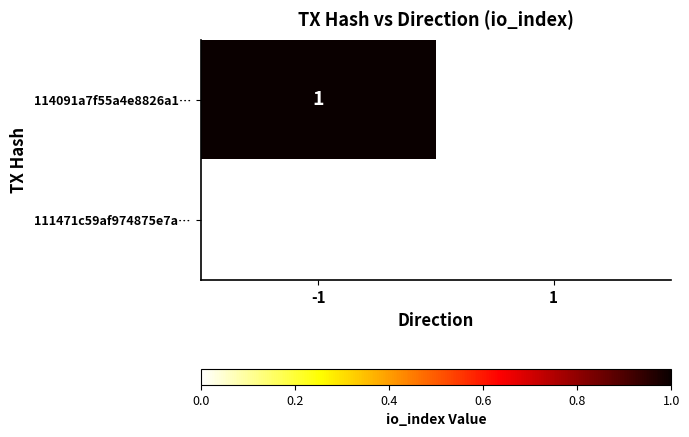

The value of 114091a7f55a4e8826a1… at -1 is 1. True or false?

True